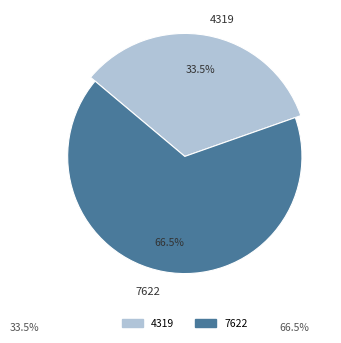

To the nearest percent, what is the combined percentage of 7622 and 4319?

100%